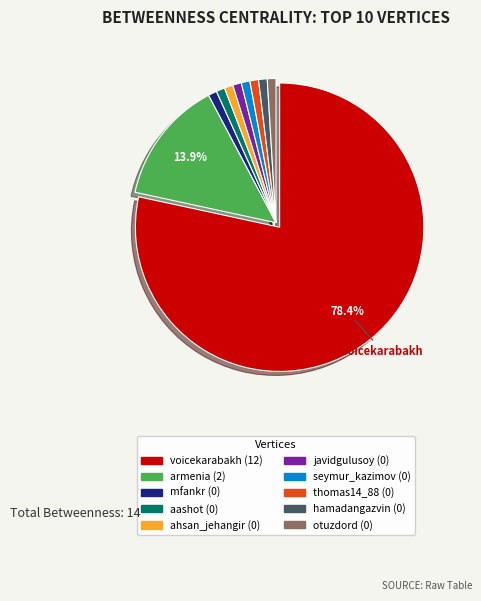

What is the largest slice in the pie chart?

voicekarabakh